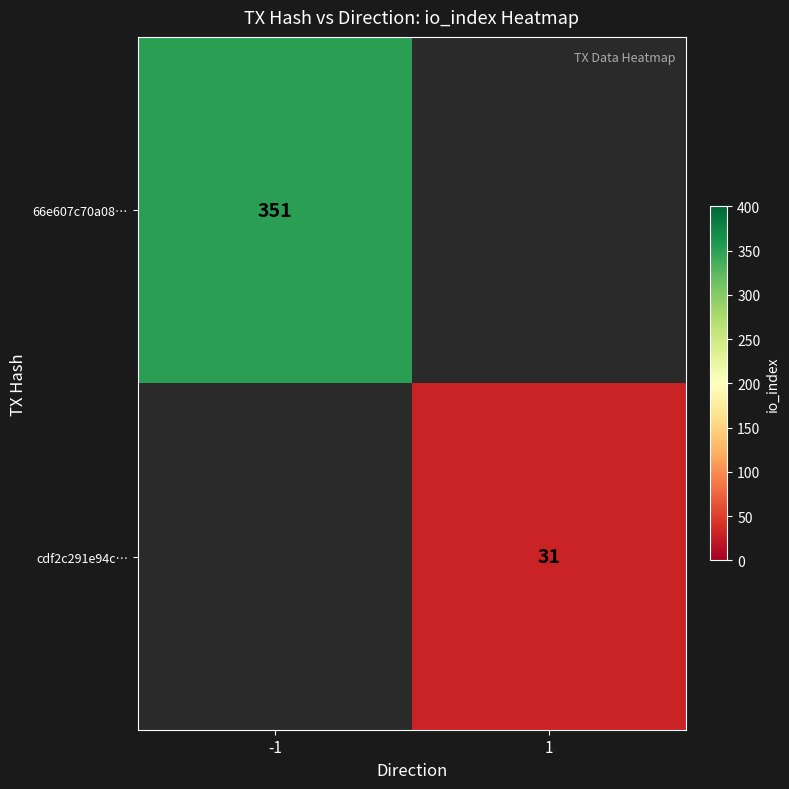

Count the number of data series in this chart.

2